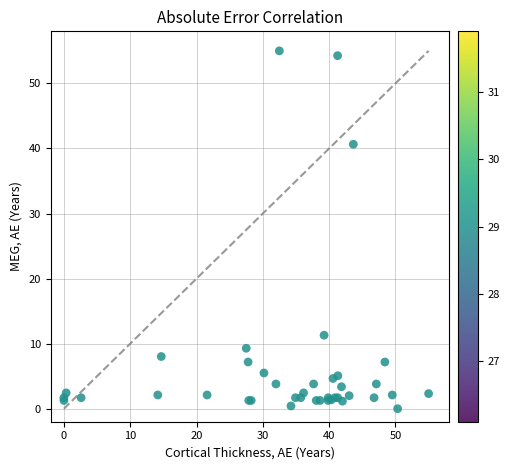

What Y value in the scatter plot is closest to 27?

40.6